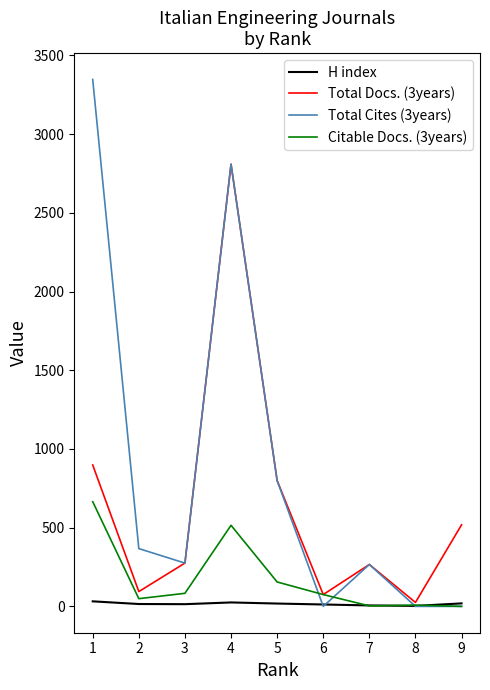

The value of Total Cites (3years) at 4 is 2809. True or false?

True